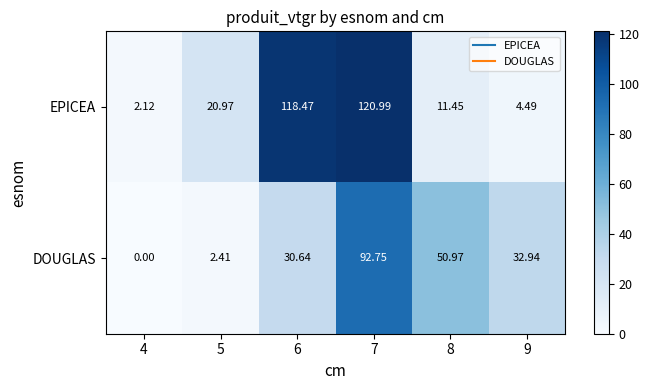

Is the value of DOUGLAS at 6 greater than the value of EPICEA at 4?

Yes